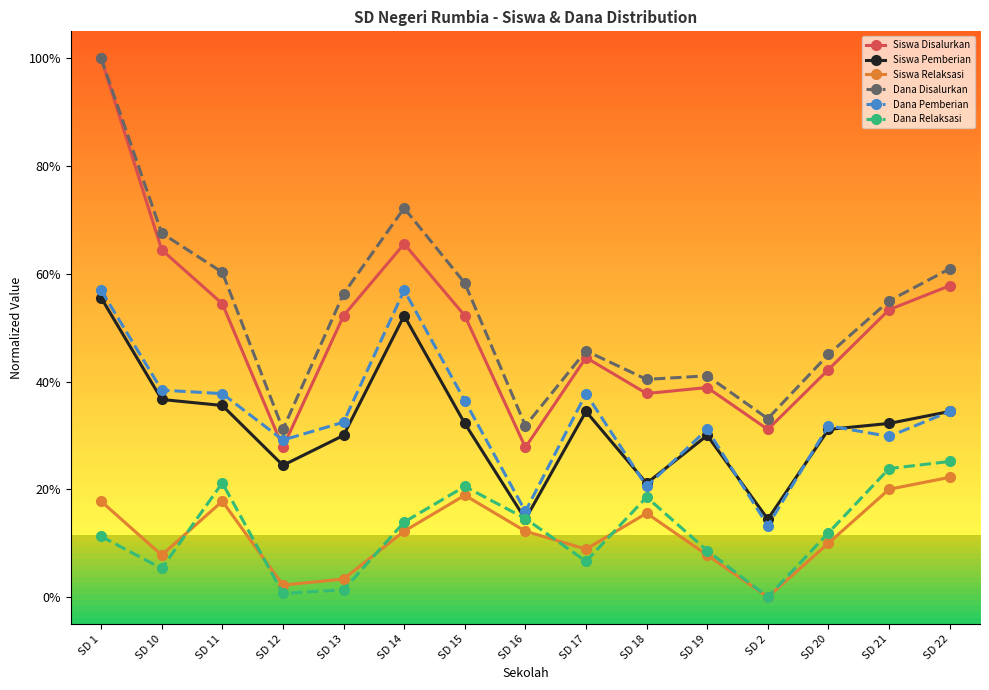

True or false: Dana Disalurkan has more than 1 points higher than both neighbors.

True